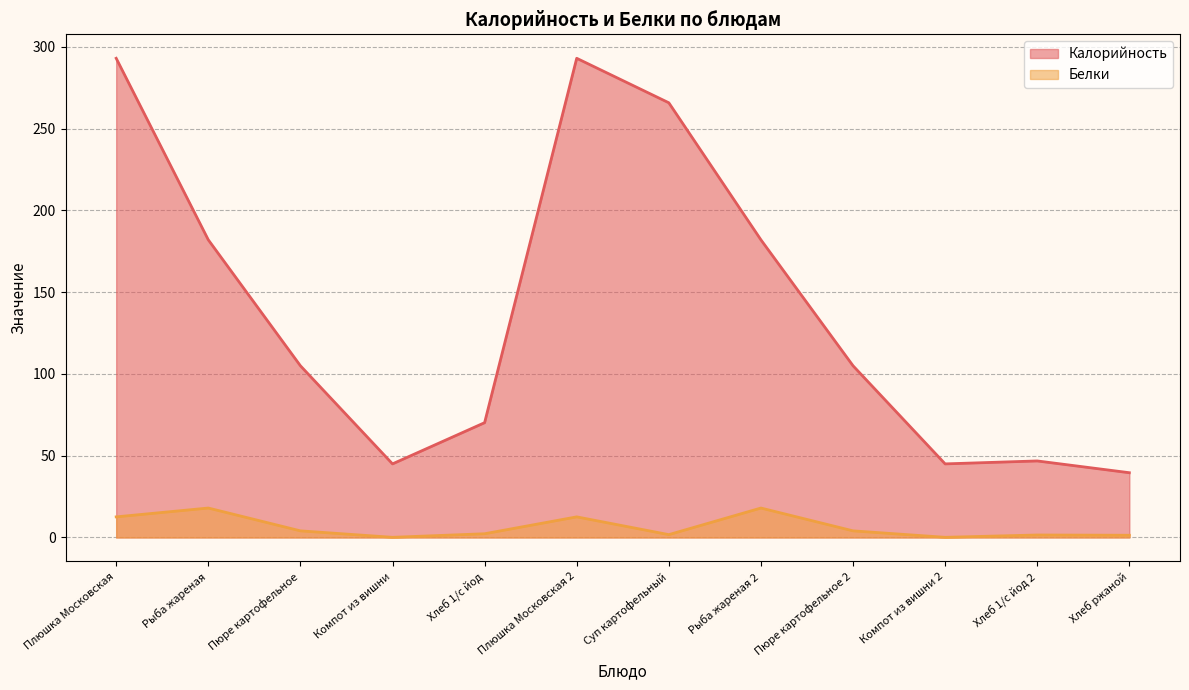

True or false: Калорийность and Белки cross at least once.

False